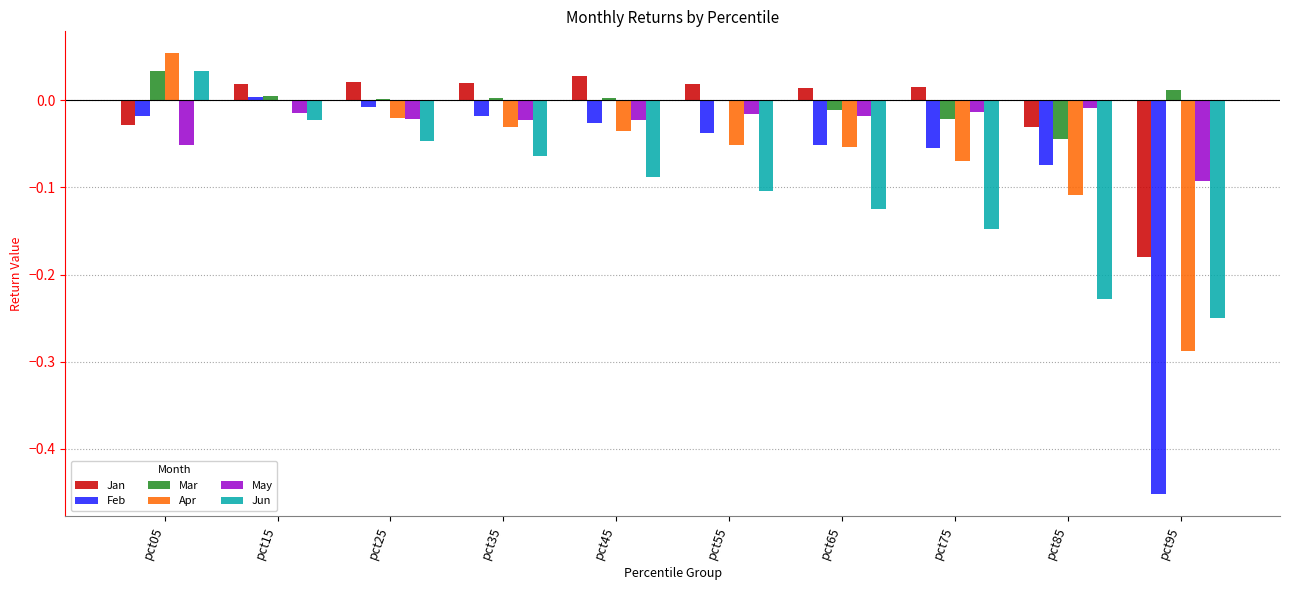

Which series changed the most between pct45 and pct85?

Jun